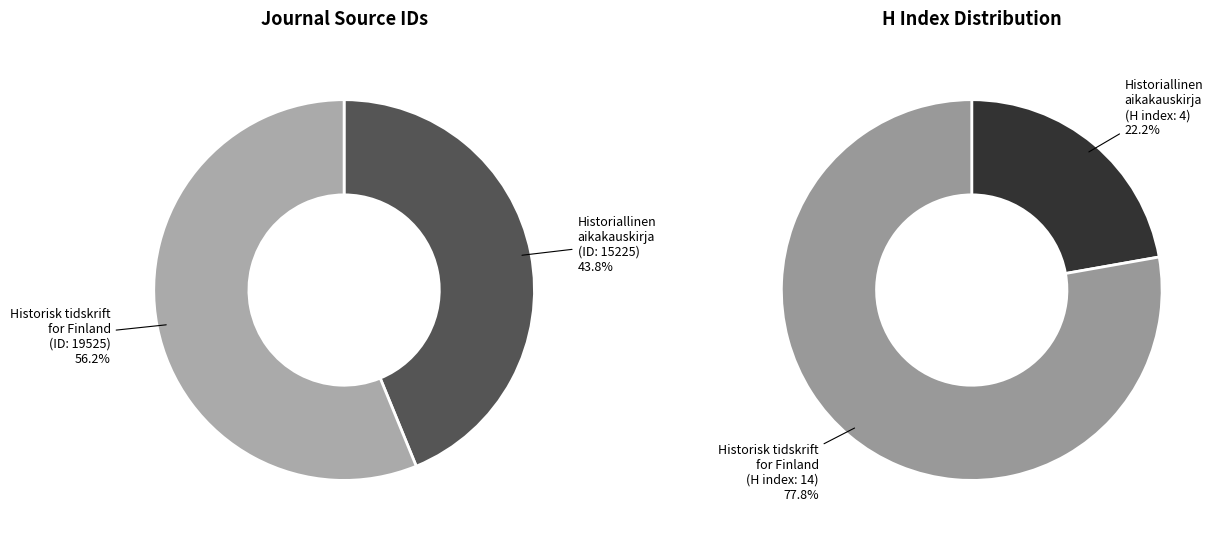

Do Historiallinen aikakauskirja (Rank 1) and Historisk tidskrift for Finland (Rank 2) together represent more than half of the pie?

Yes